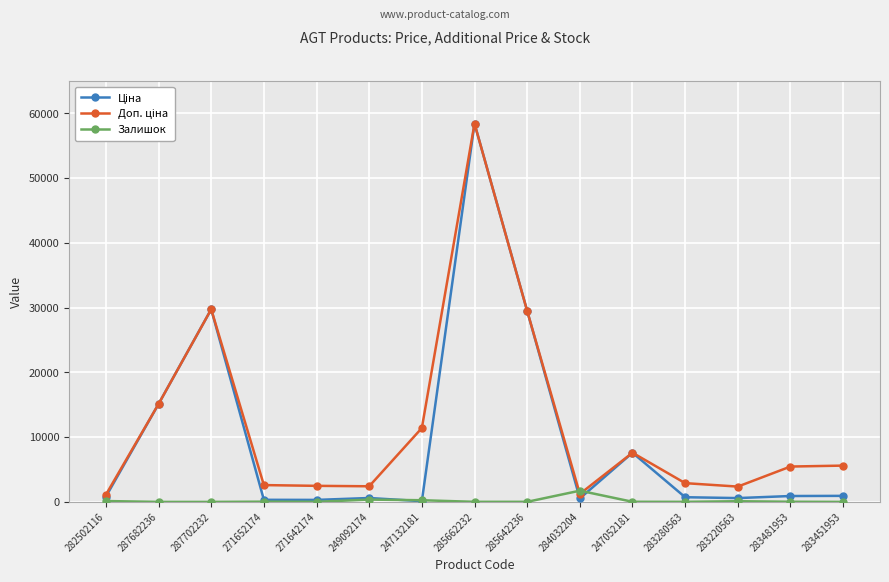

At which category is the sum across all series the highest?

285662232